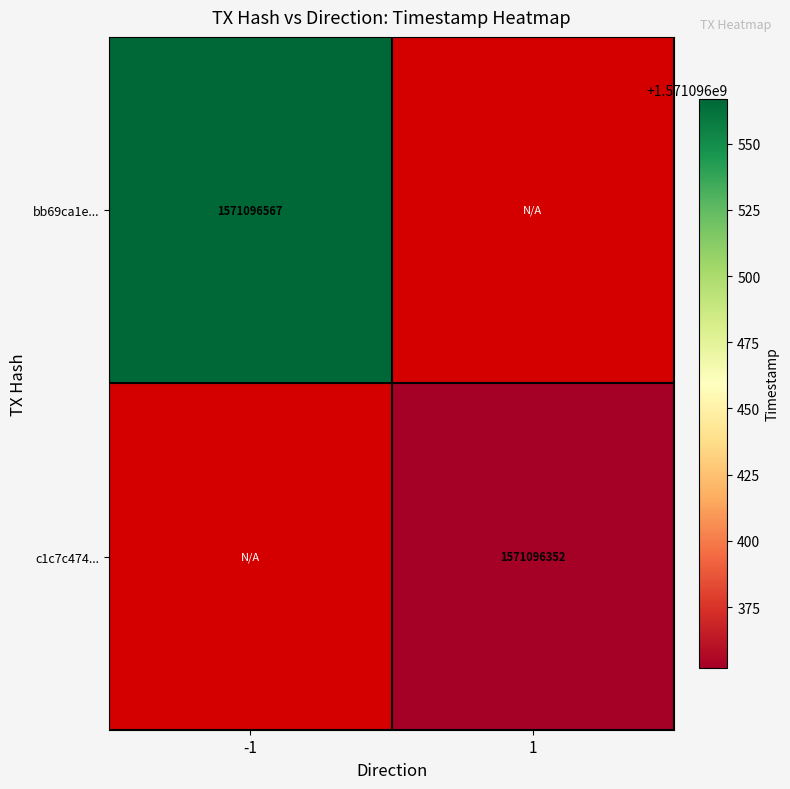

At direction, list the series in order from largest to smallest.

c1c7c474df360950547d789160251c1abfb4b1a, bb69ca1e0a471fb3c1b71632ce1fb82b48efcc0